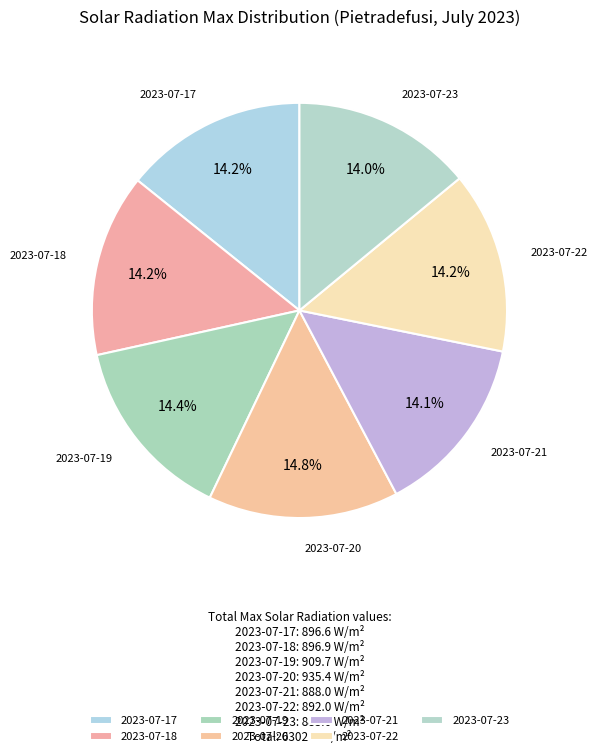

True or false: 2023-07-22 accounts for 27% of the total.

False